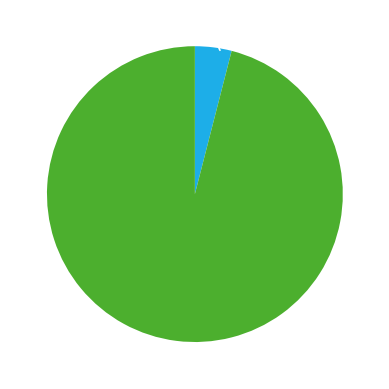

What percentage is NOT represented by High Voltage Mask?

96.0%